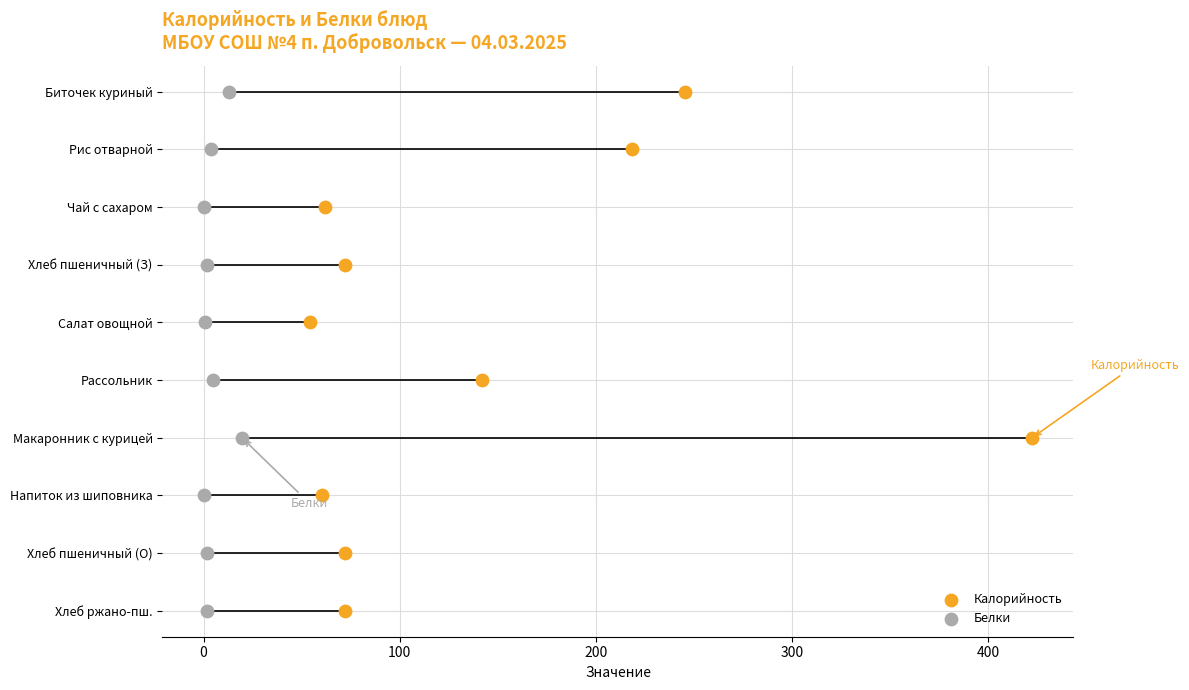

Which series has the widest spread of Y values?

Калорийность